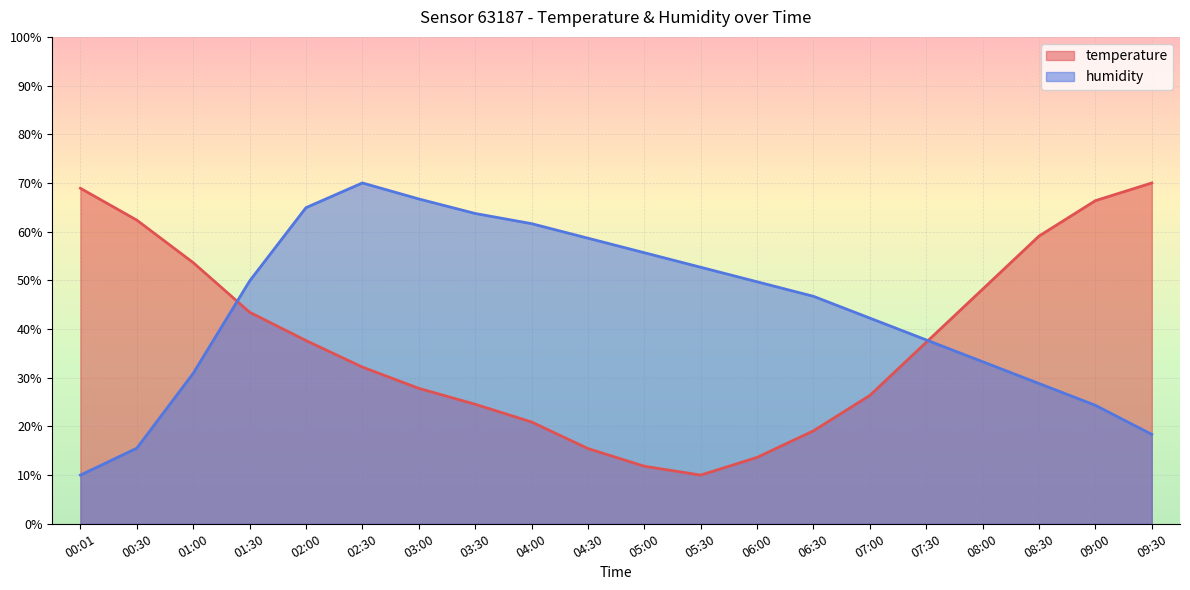

How many values in the temperature series are below 37?

10